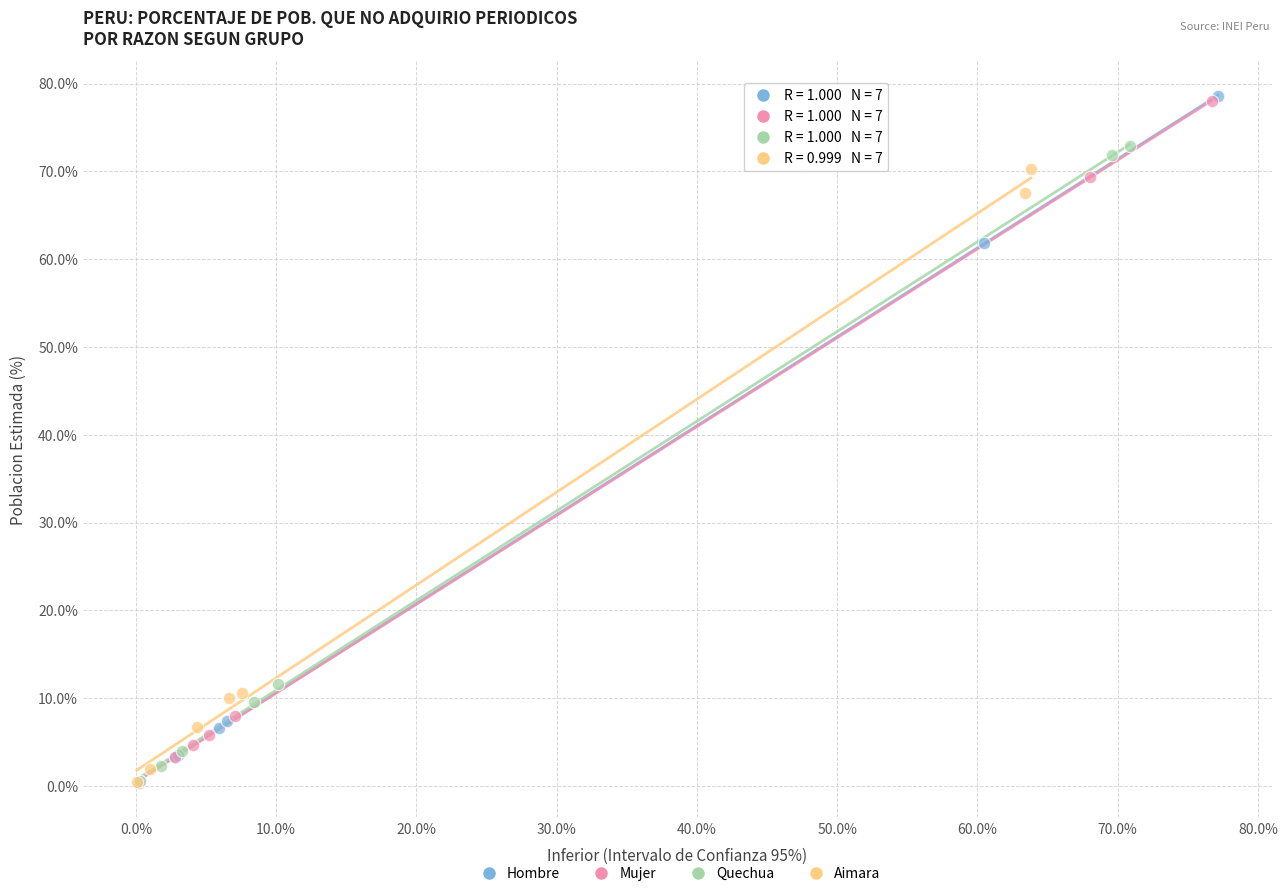

Which series has the largest Y range (max minus min)?

Hombre